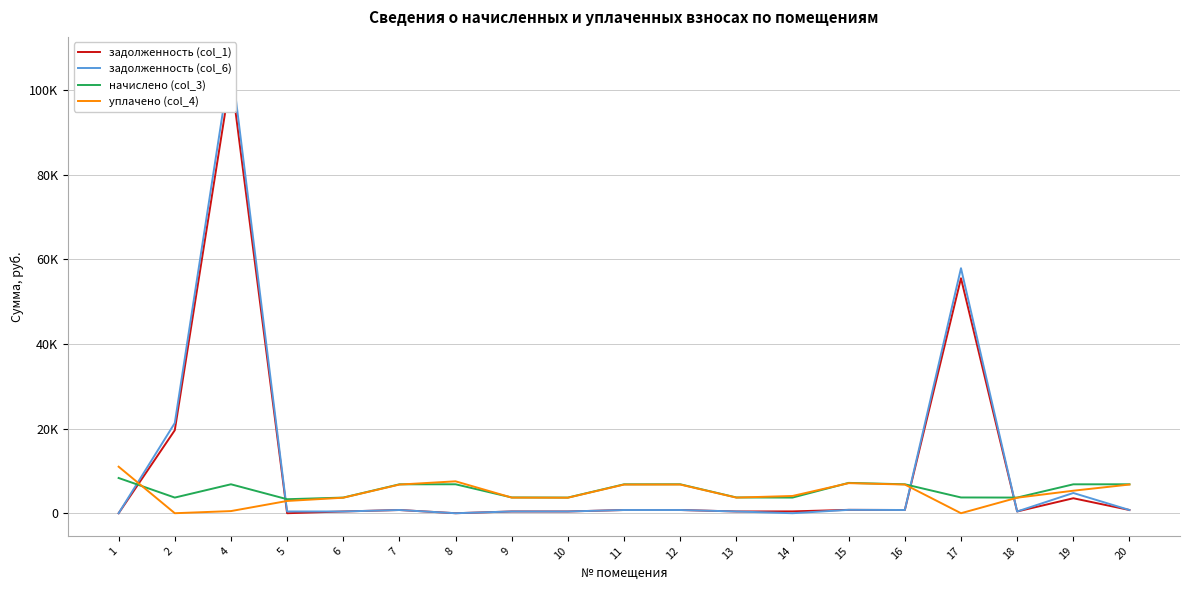

How many times do уплачено (col_4) and задолженность (col_1) cross each other?

4